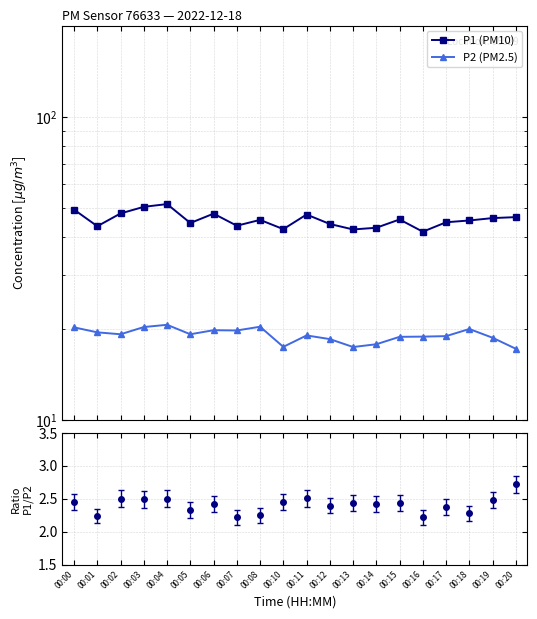

Is the value of P2 at 00:07 greater than the value of P1 at 00:03?

No